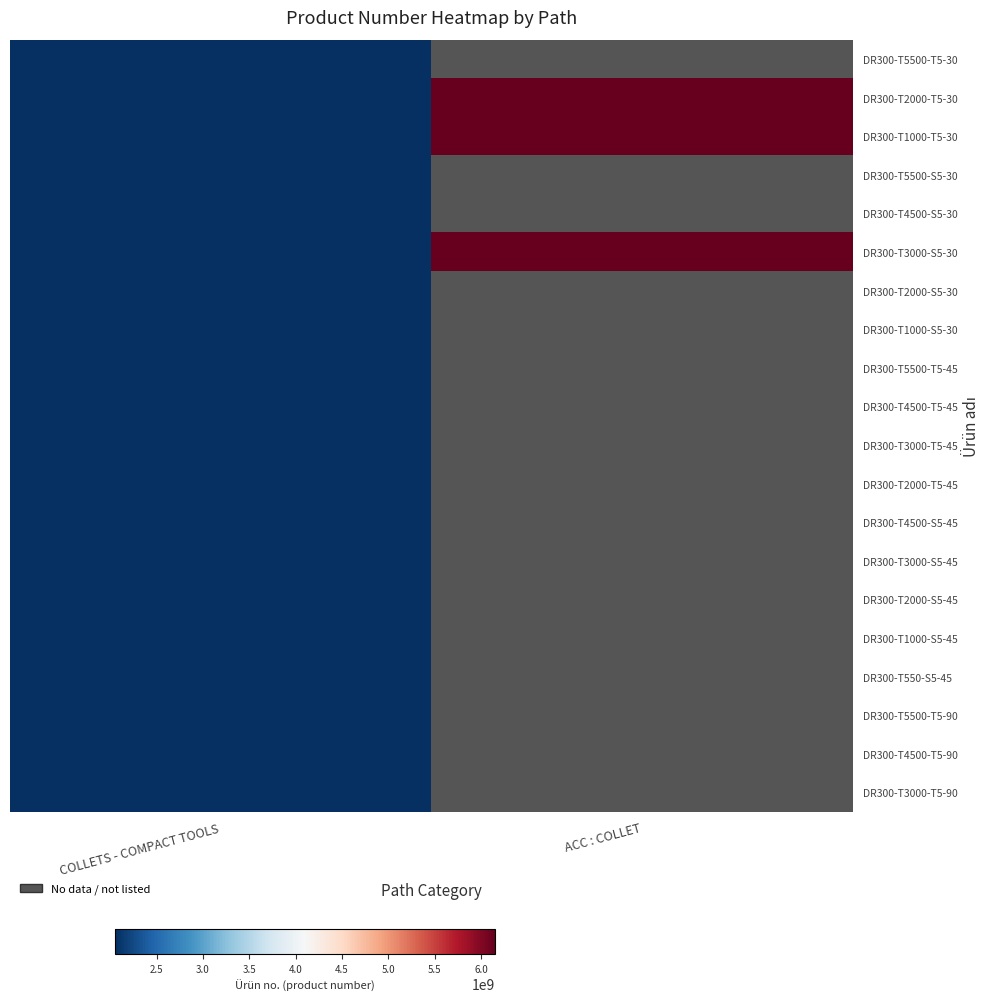

Which label corresponds to the largest value in the chart?

ACC : COLLET